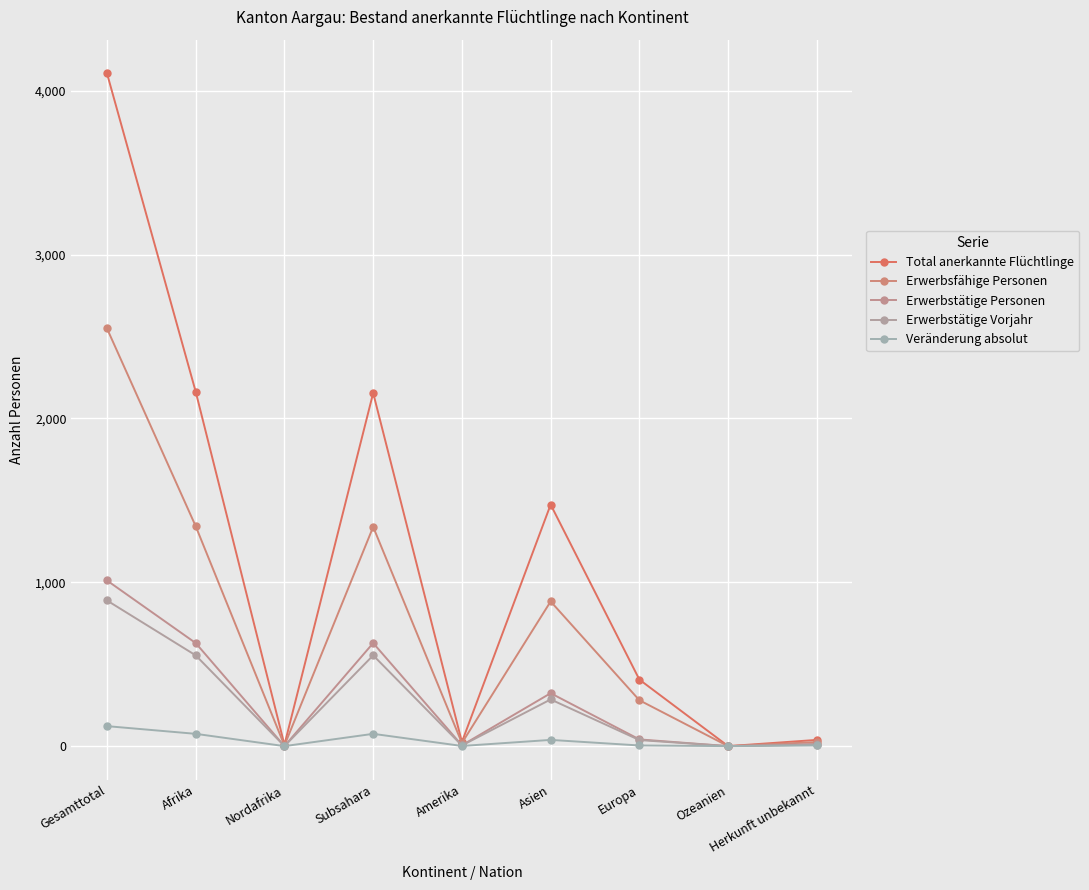

What is the label of the 3rd point from the left?

Nordafrika